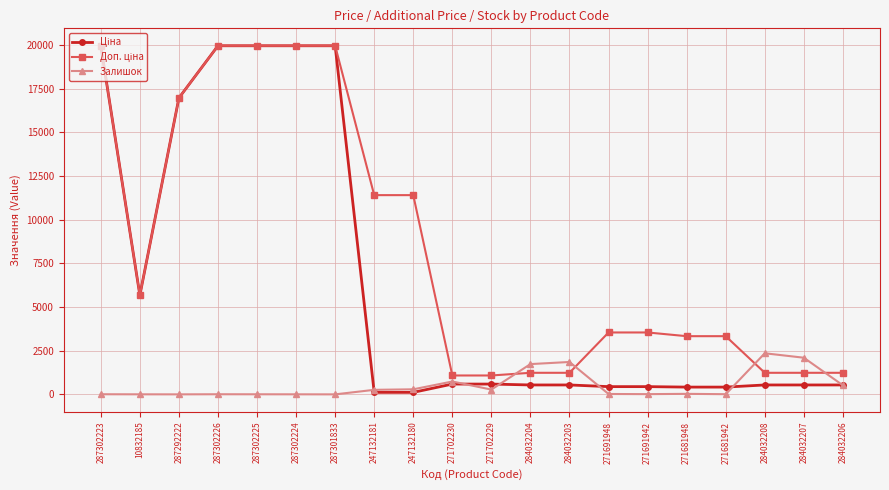

How many categories are shown in the chart?

20